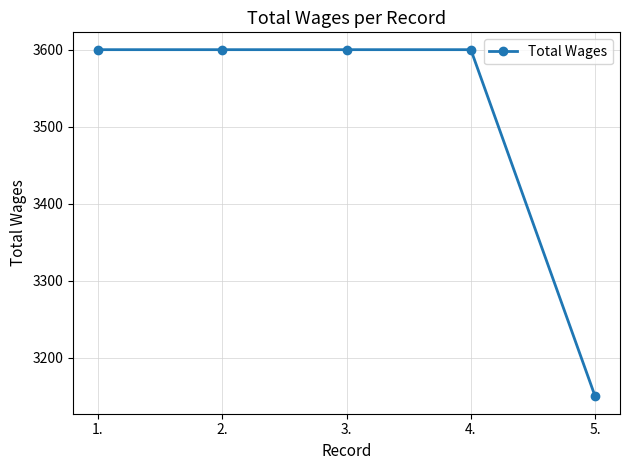

What is the change in value from 2. to 5.?

-450